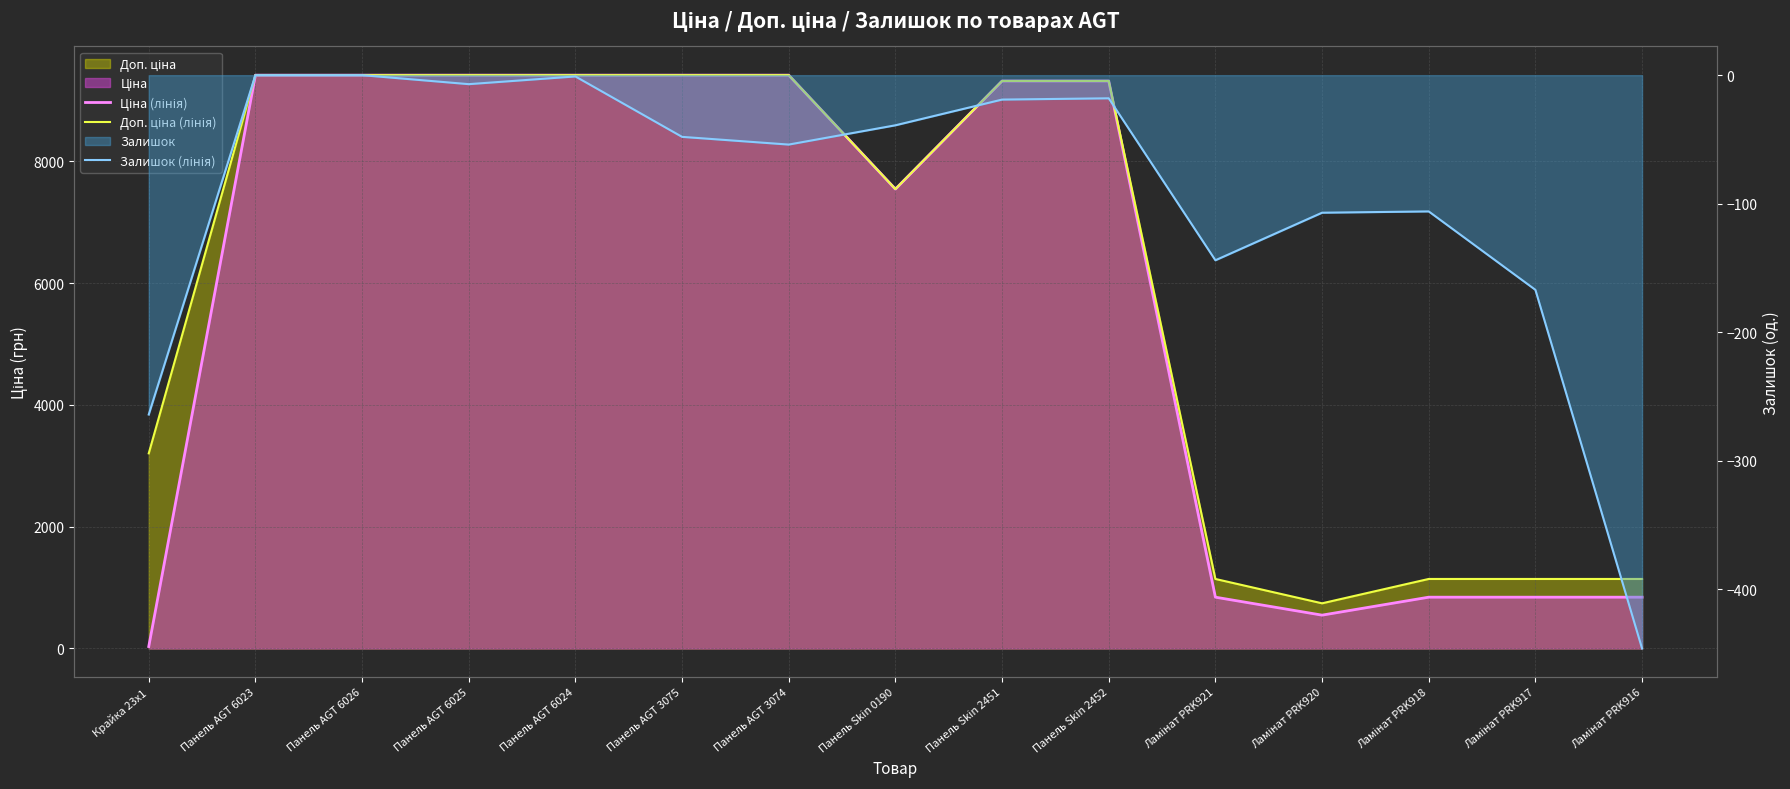

At which label does Доп. ціна (лінія) first exceed 9321?

Панель AGT 6023